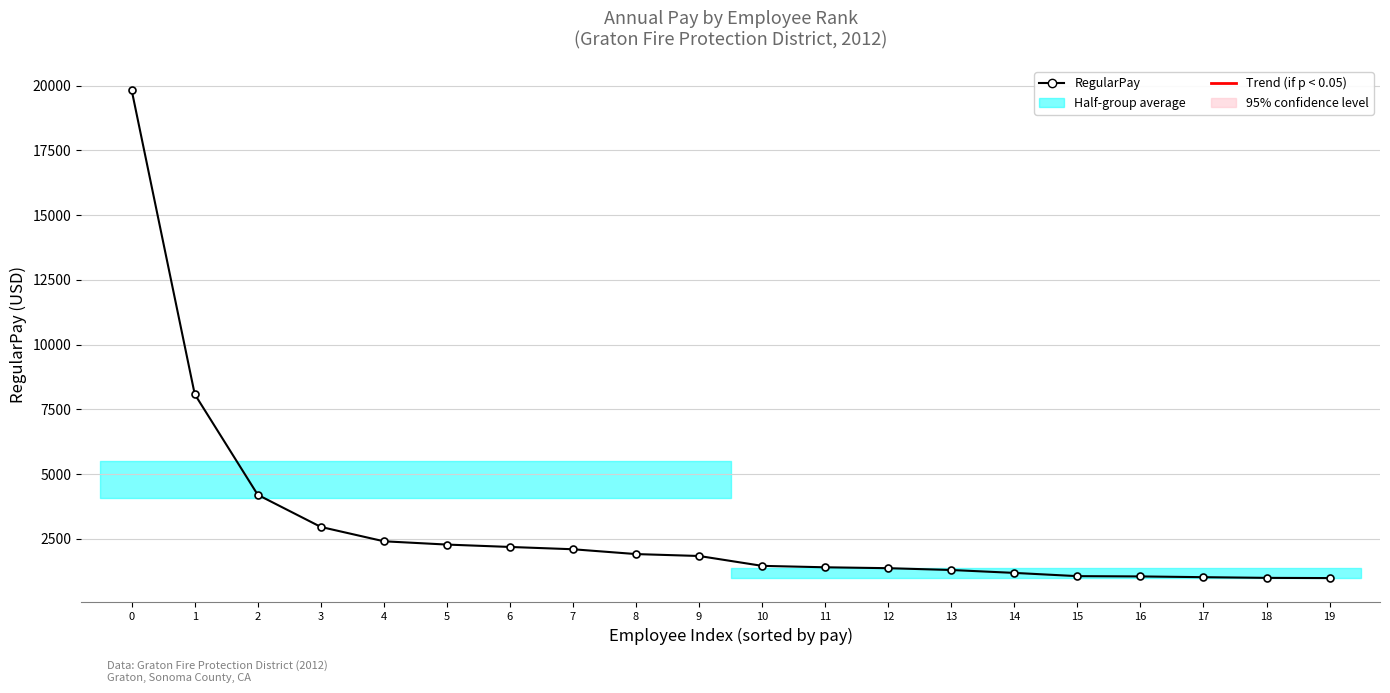

Approximately how many times larger is the value at 16 compared to 15?

1.0